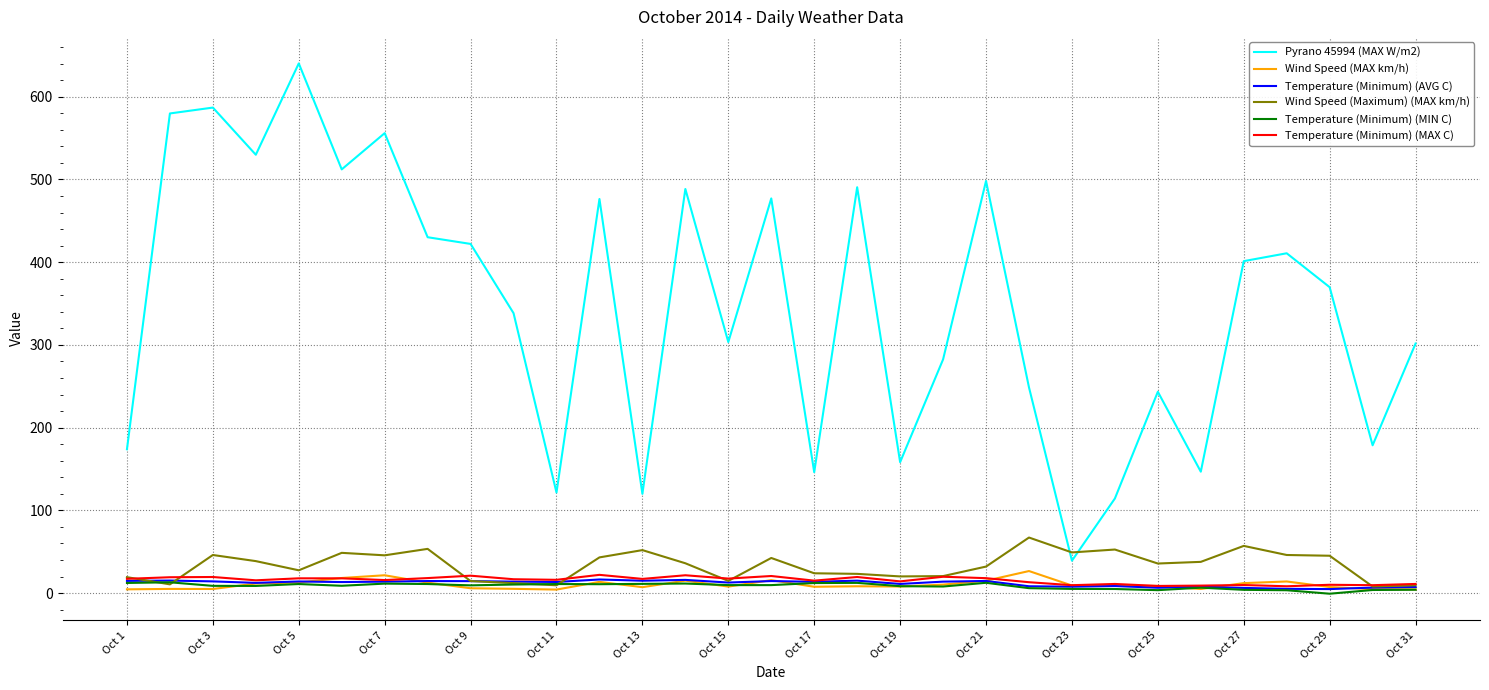

Which series has the largest range (max minus min)?

Pyrano 45994 (MAX W/m2)